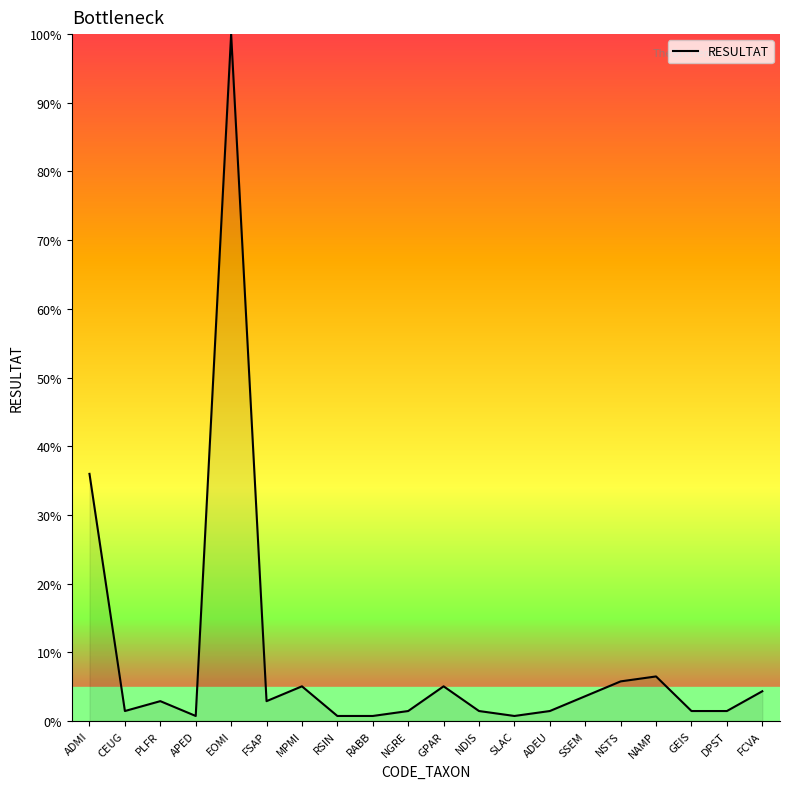

What is the ratio of the value at NSTS to the value at GEIS?

4.0